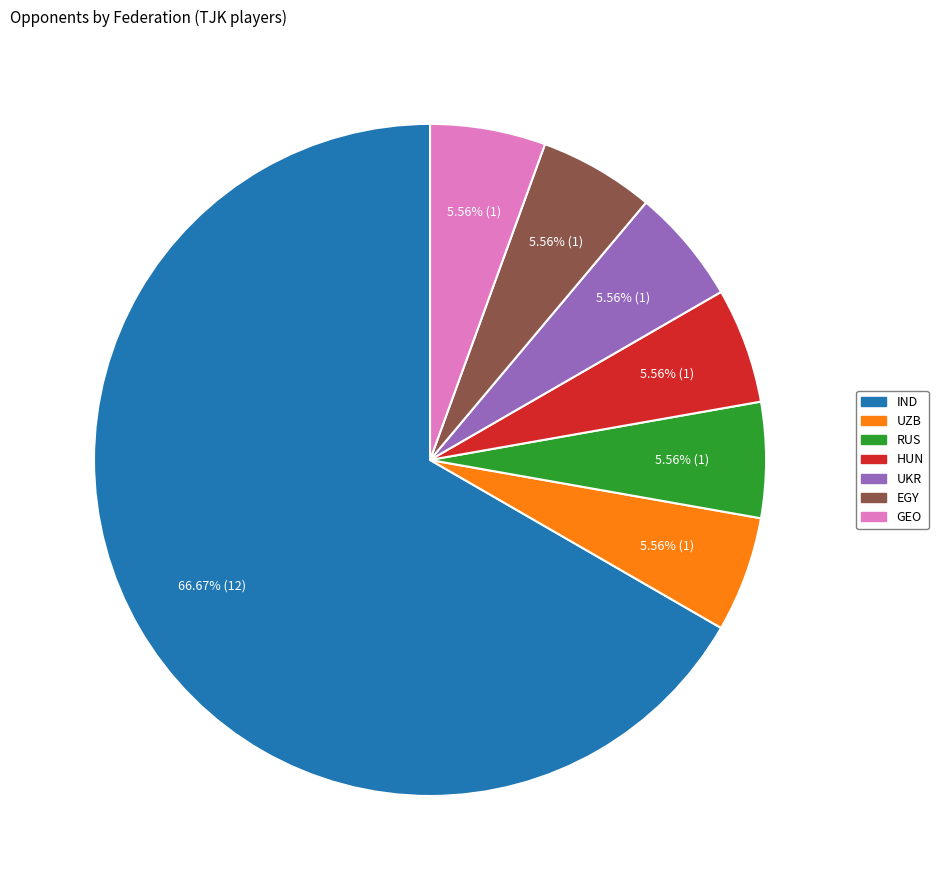

What portion of the pie excludes GEO?

94.4%